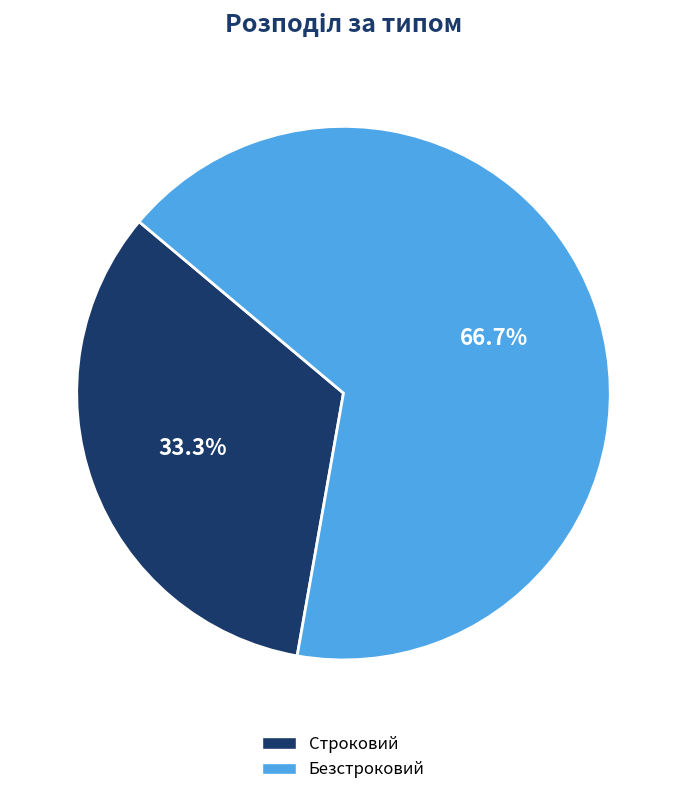

To the nearest percent, what is the difference between the largest and smallest slice percentages?

33%